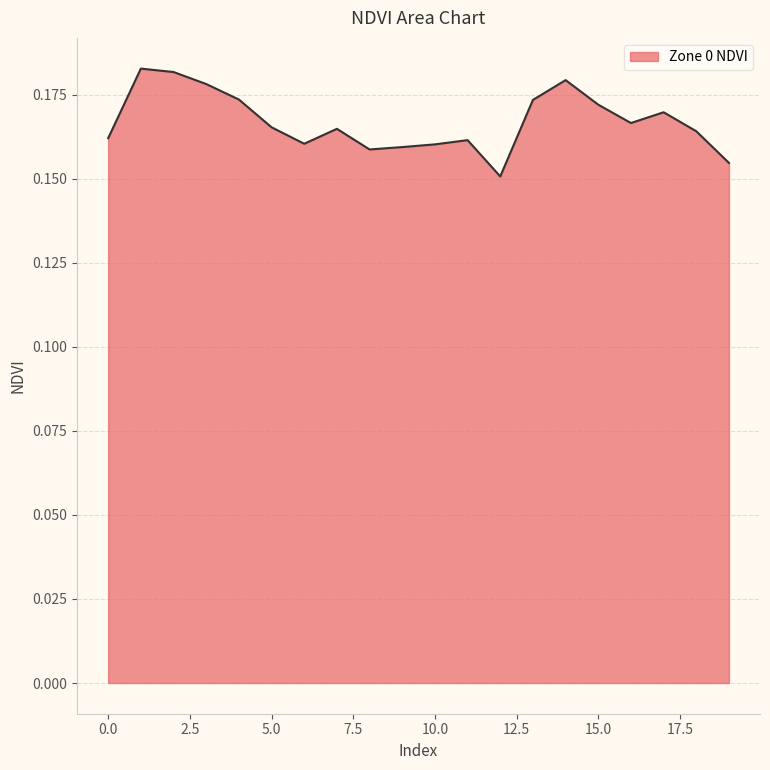

At which category does the data reach its first local valley?

6